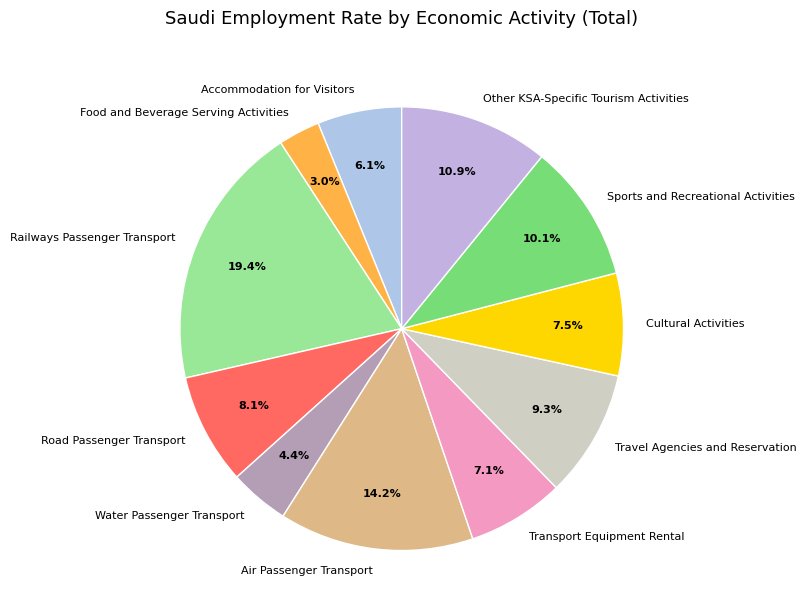

To the nearest percent, what portion does Road Passenger Transport represent?

8%